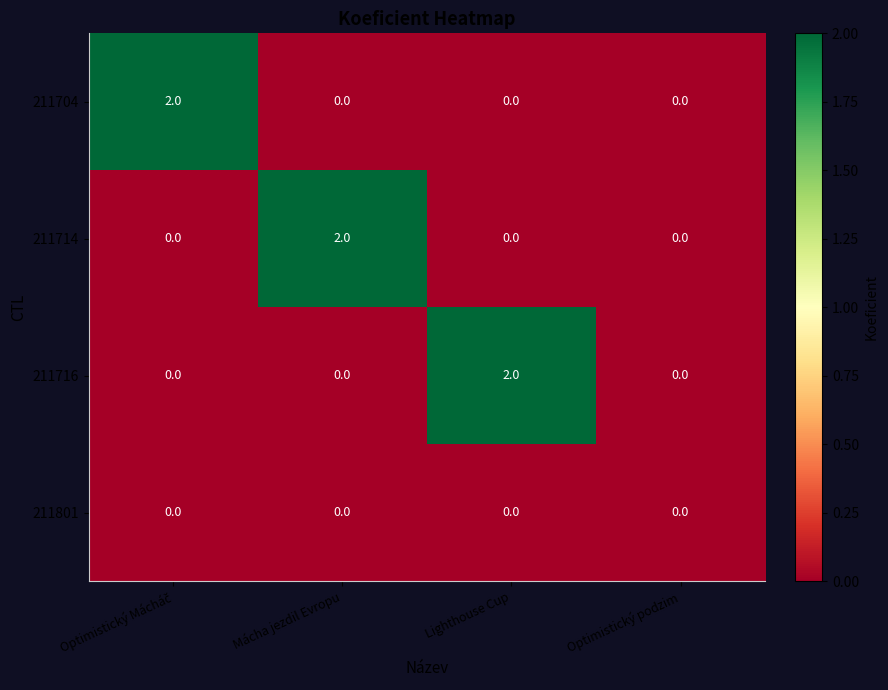

How many series are shown in this chart?

4